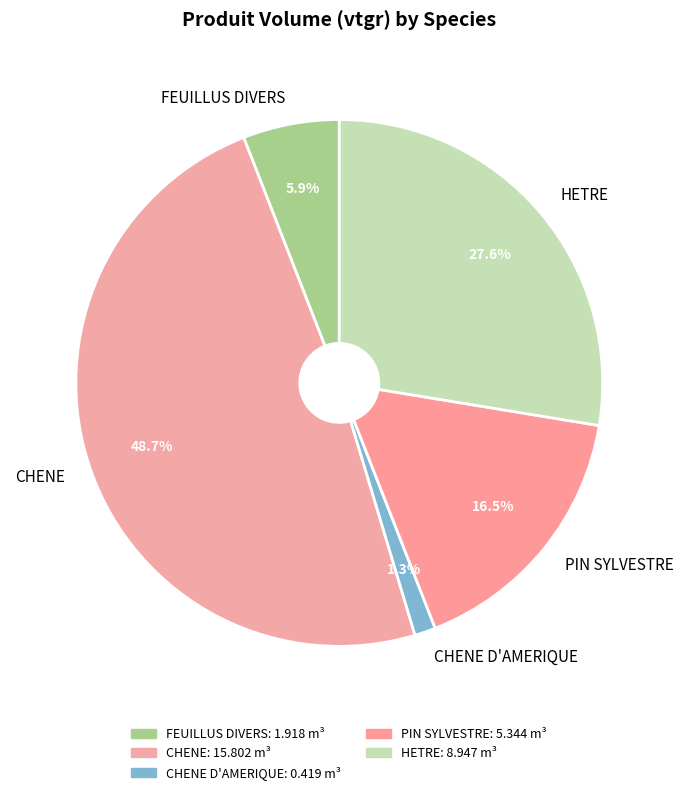

Is there any slice that represents more than half of the pie?

No